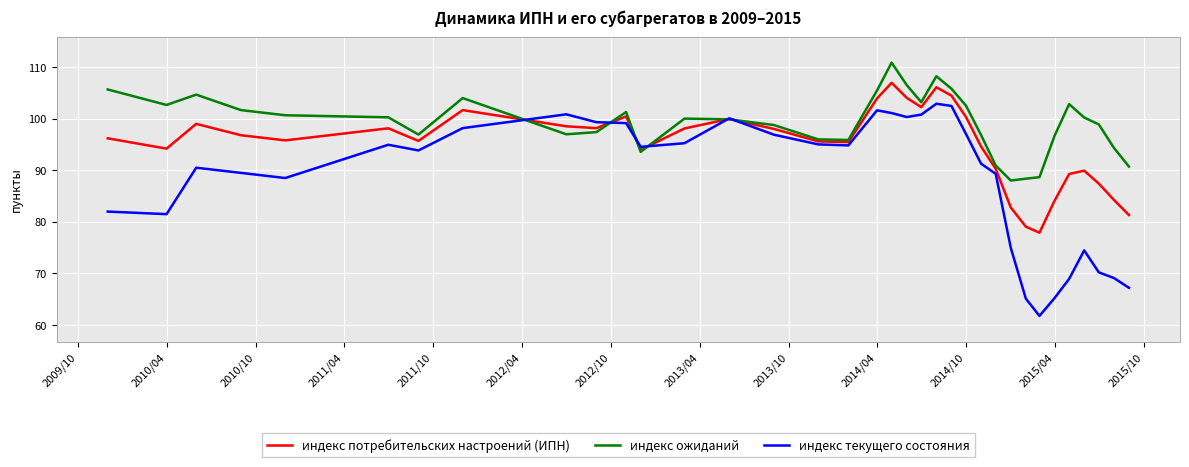

What is the minimum value for индекс текущего состояния?

61.8